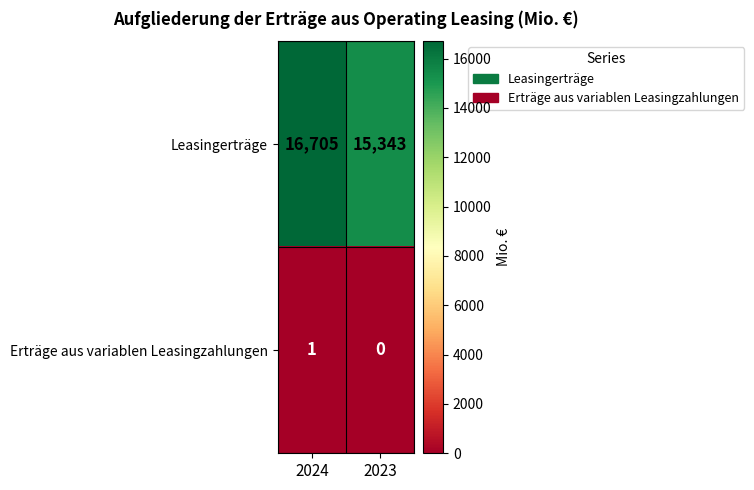

What is the greatest value displayed?

16705